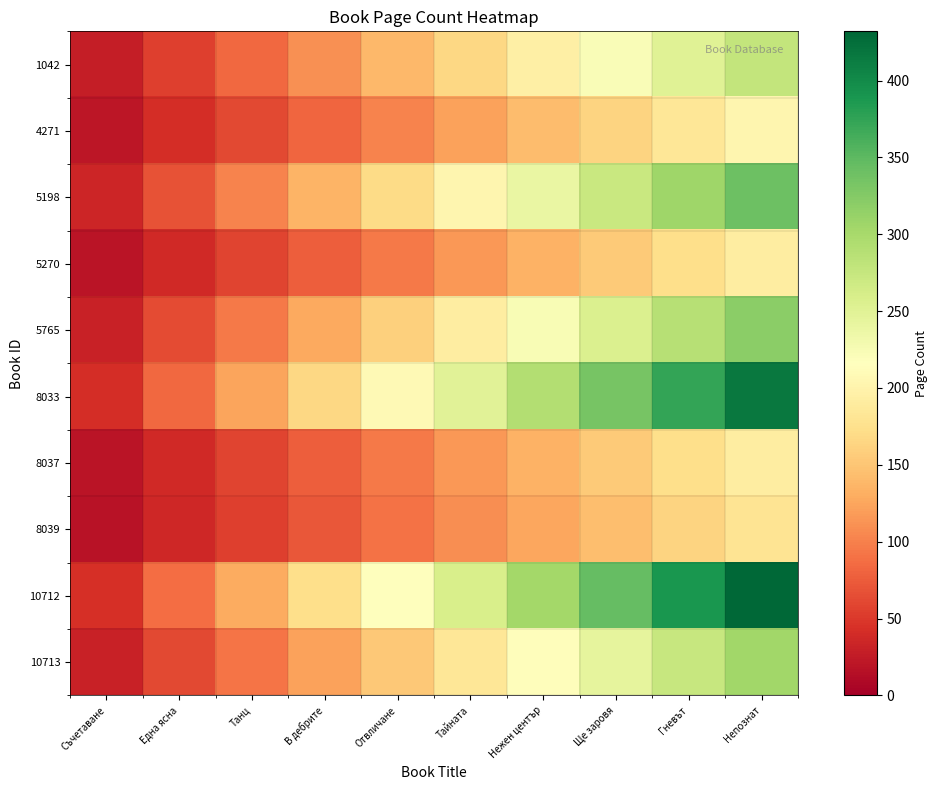

Which label corresponds to the smallest value in the chart?

Съчетаване